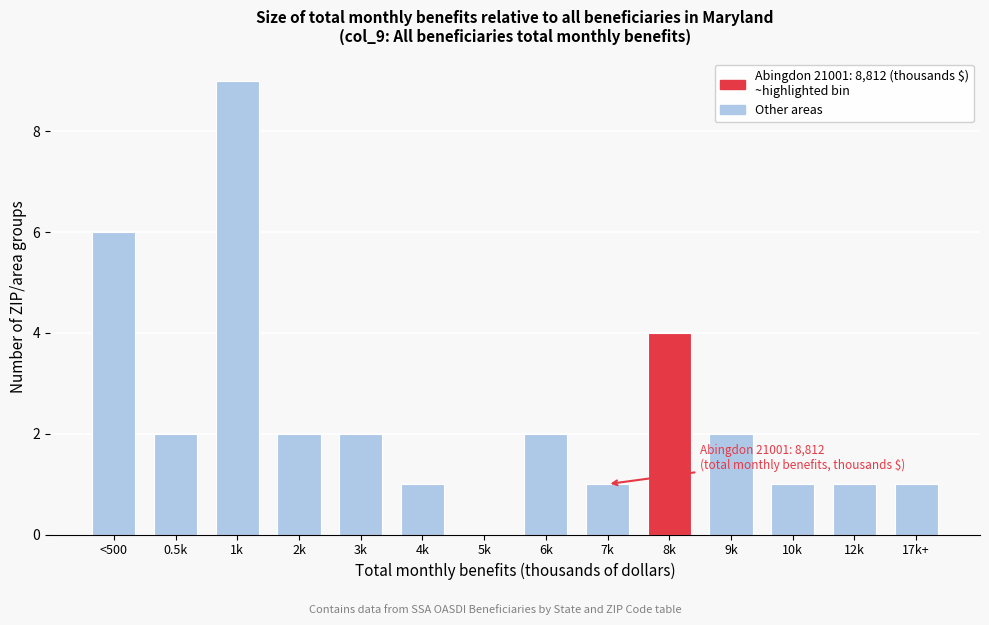

Reading left to right, what are all the values shown in this chart?

<500=6	0.5k=2	1k=9	2k=2	3k=2	4k=1	5k=0	6k=2	7k=1	8k=4	9k=2	10k=1	12k=1	17k+=1